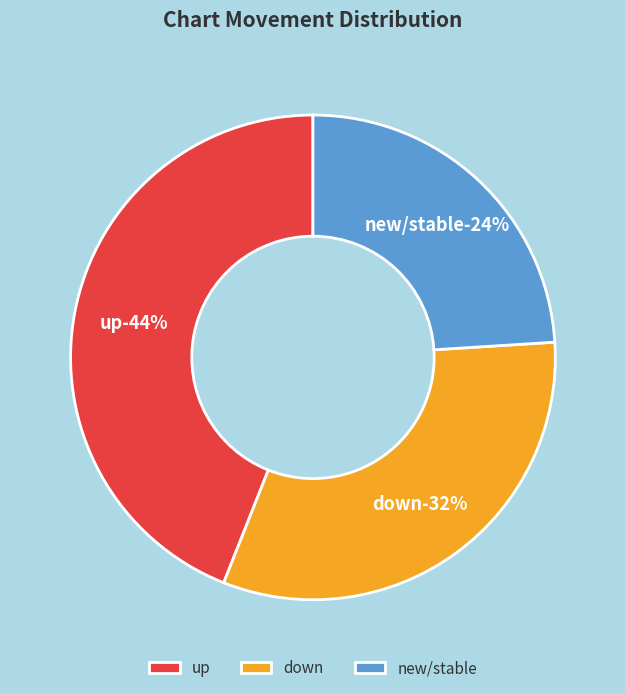

Is it true that up is 44% of the pie?

True